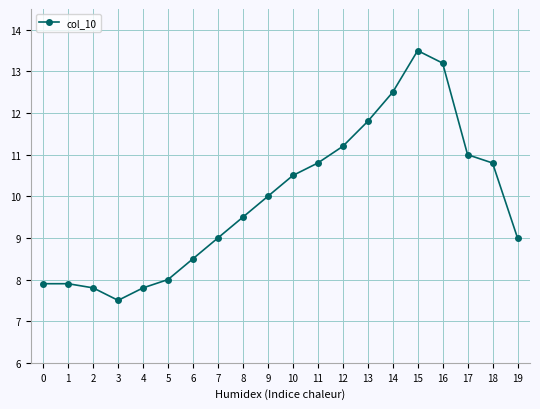

What is the change in value from 14 to 16?

+0.7